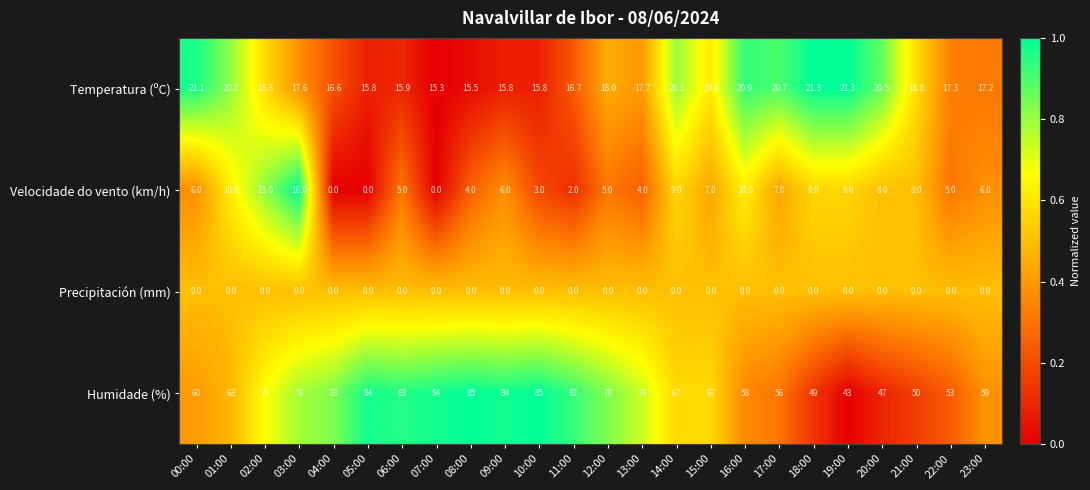

What is the maximum value for Velocidade do vento (km/h)?

16.0